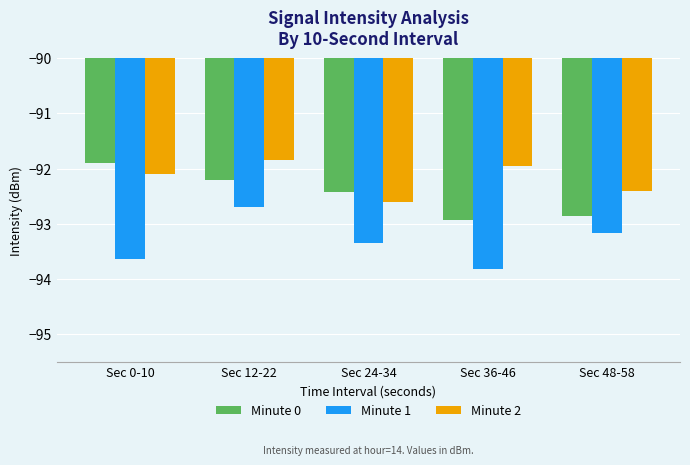

Between Sec 36-46 and Sec 48-58, which series saw the biggest shift?

Minute 1